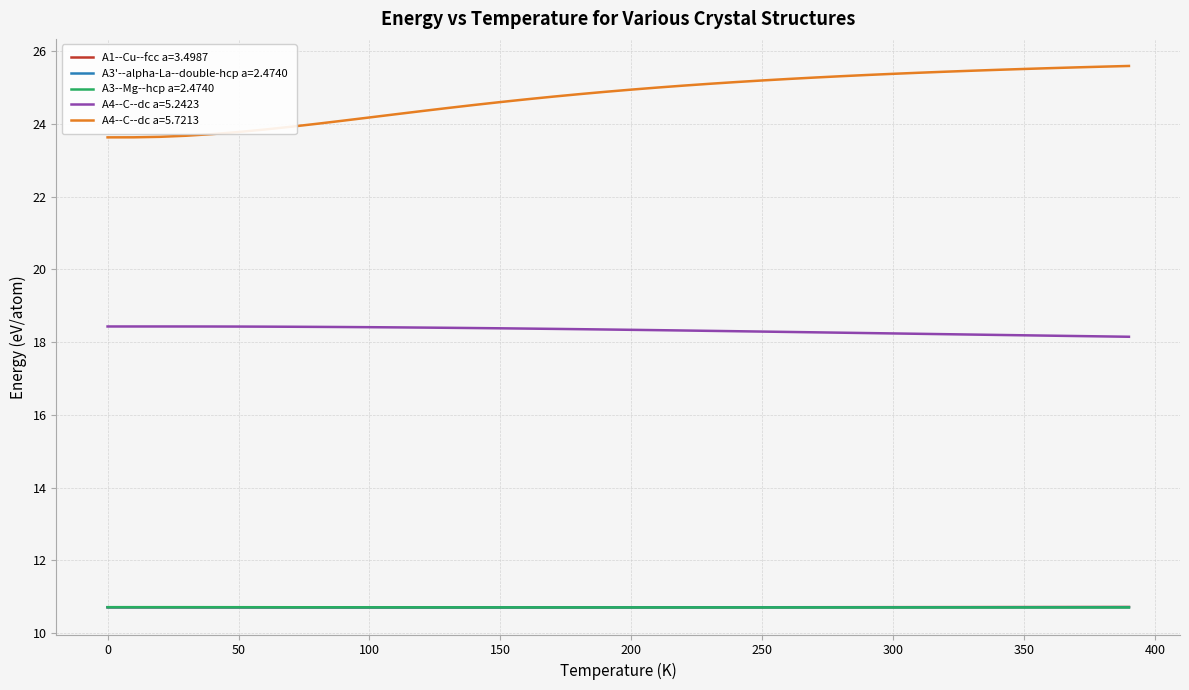

Which series has the largest total across all categories?

A4--C--dc a=5.7213